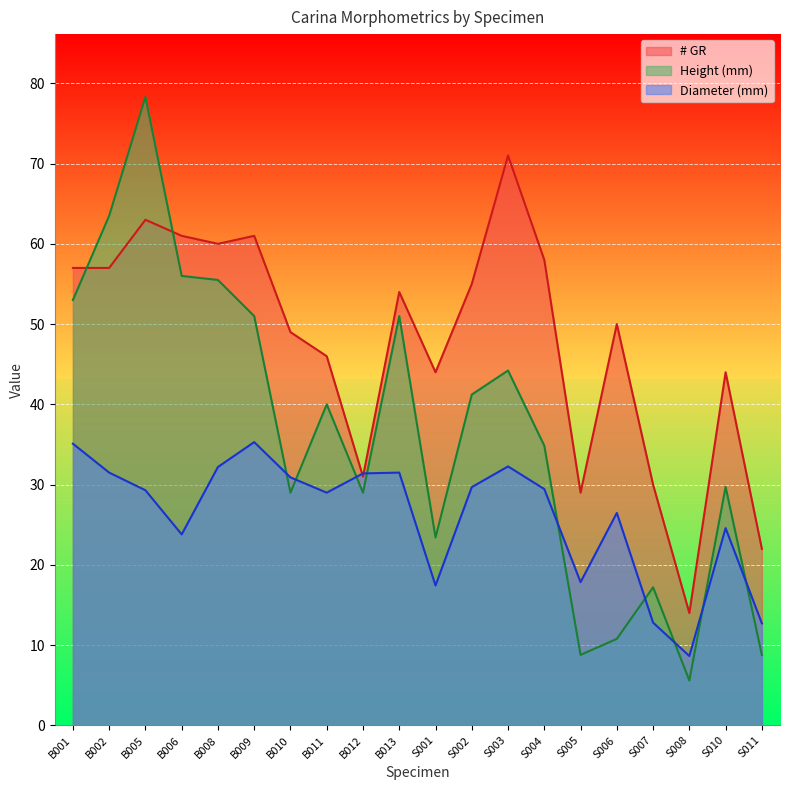

How many values in the Diameter (mm) series are below 29?

8